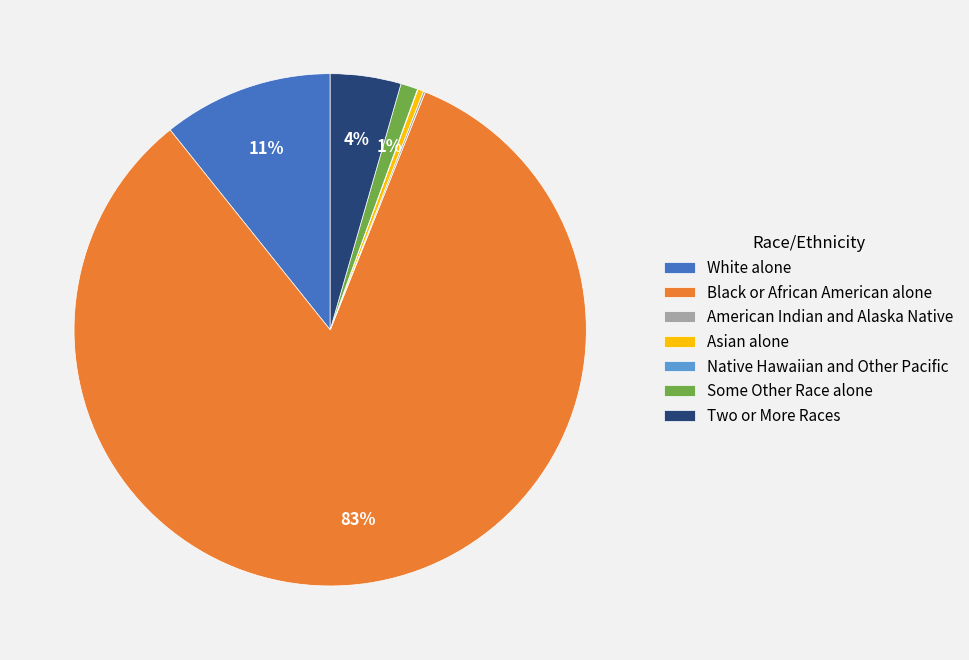

Which slice represents more than half of the pie?

Black or African American alone